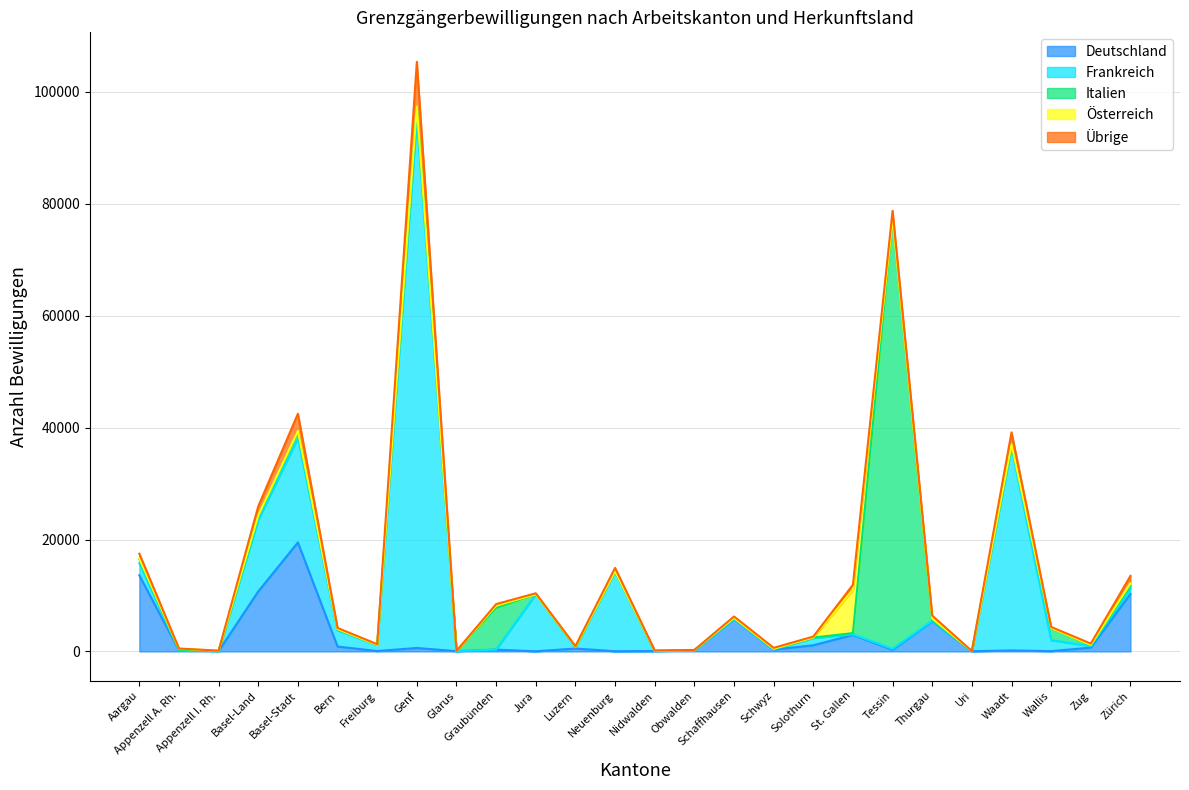

What are all the series names shown in the legend?

Deutschland, Frankreich, Italien, Österreich, Übrige